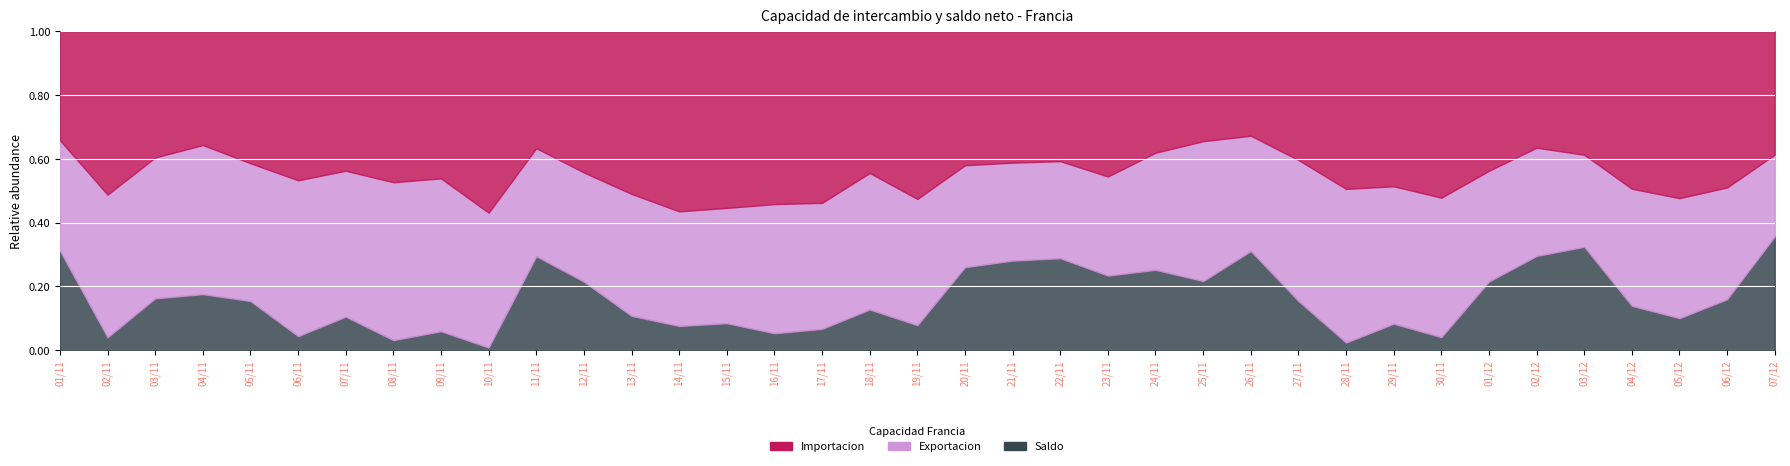

True or false: Saldo has more than 0 interior local peaks.

True